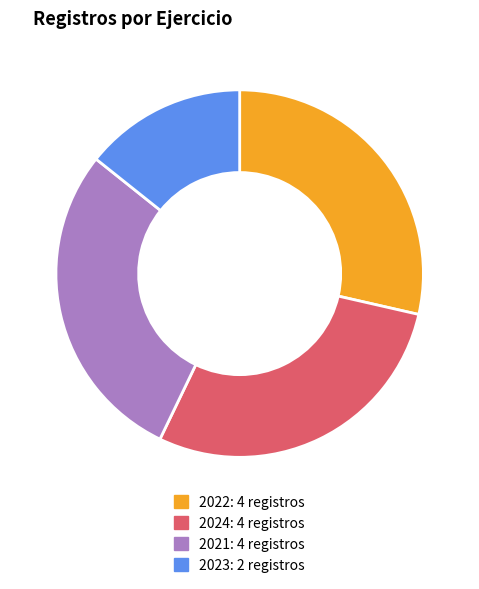

Is the sum of 2023 and 2022 greater than half?

No